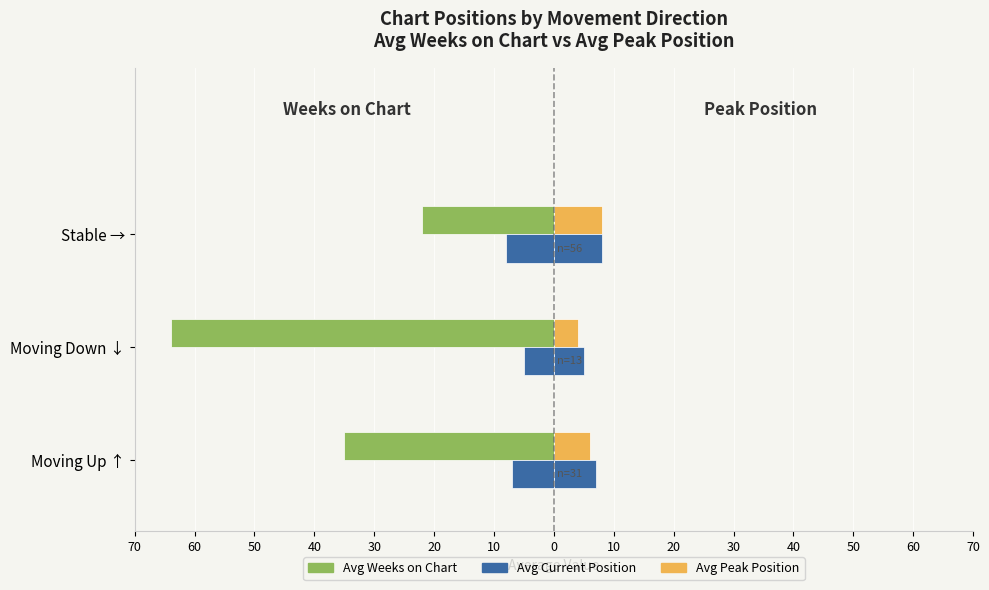

How many bars are there in each group?

4